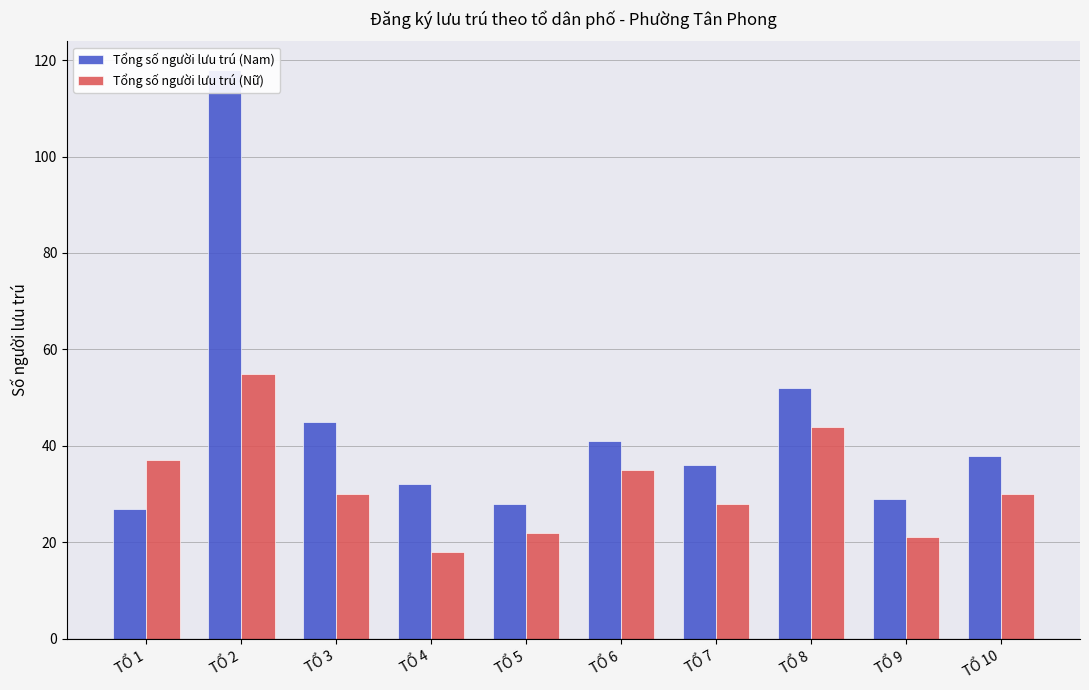

Reading right to left, transcribe all the data shown in this chart.

Tổng số người lưu trú (Nam): TỔ 10=38	TỔ 9=29	TỔ 8=52	TỔ 7=36	TỔ 6=41	TỔ 5=28	TỔ 4=32	TỔ 3=45	TỔ 2=118	TỔ 1=27
Tổng số người lưu trú (Nữ): TỔ 10=30	TỔ 9=21	TỔ 8=44	TỔ 7=28	TỔ 6=35	TỔ 5=22	TỔ 4=18	TỔ 3=30	TỔ 2=55	TỔ 1=37